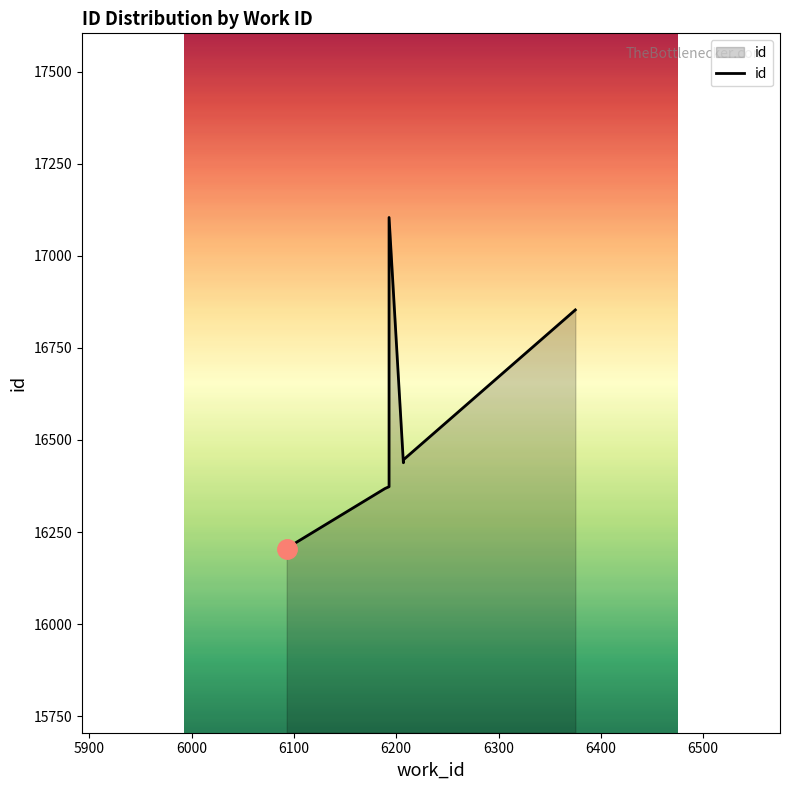

True or false: the data has more than 2 interior local peaks.

False